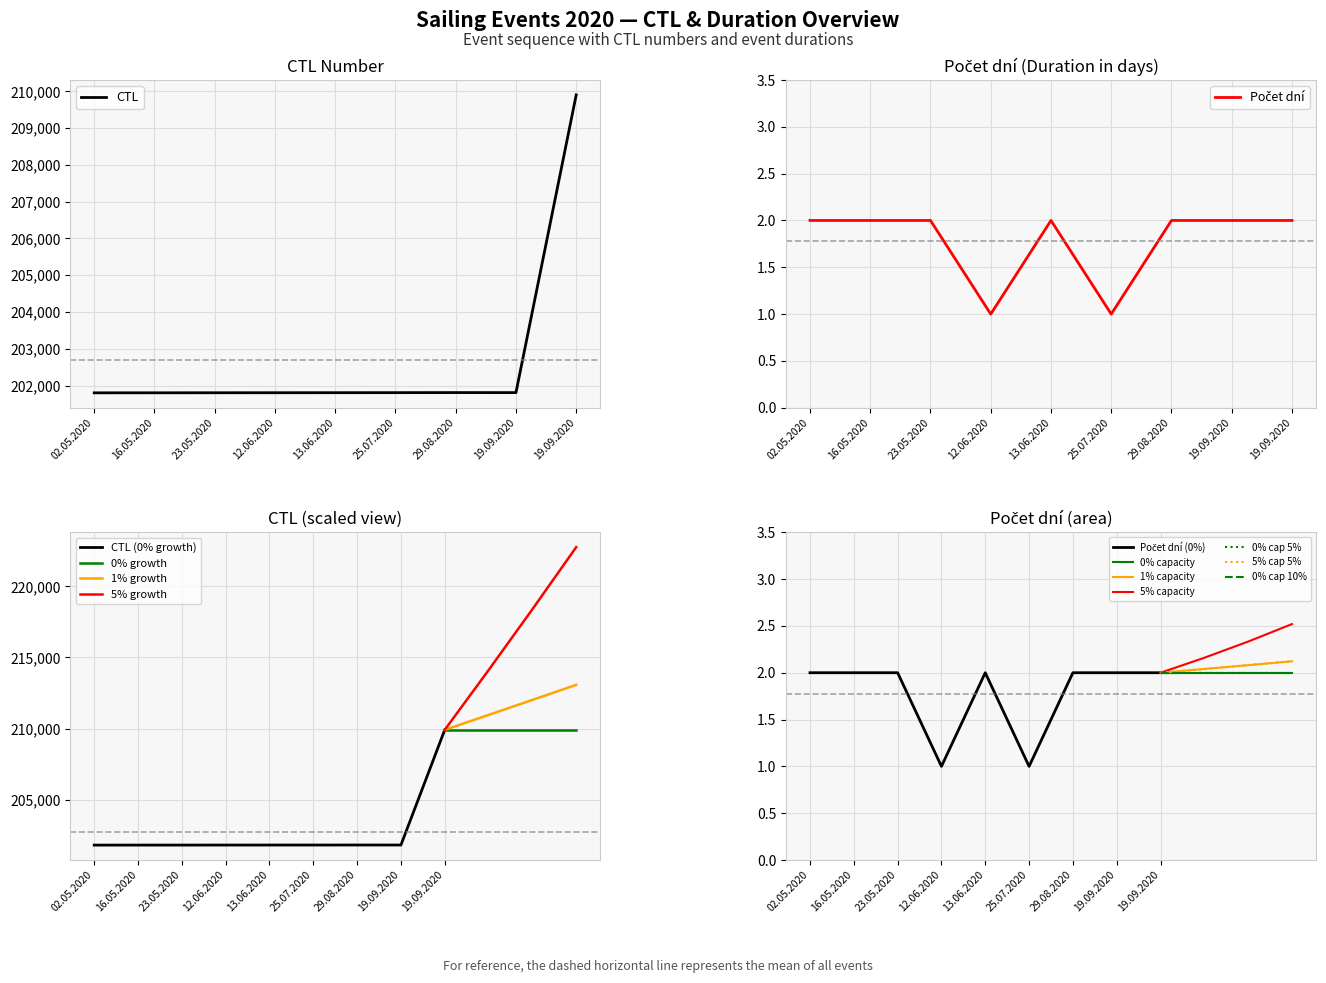

What is the label of the 7th point from the right?

23.05.2020